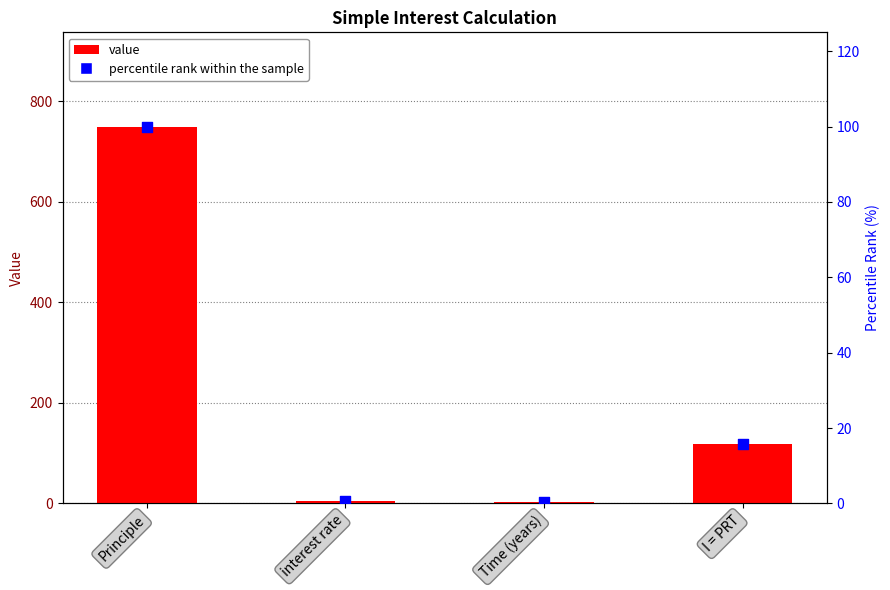

What are all the series names shown in the legend?

value, percentile rank within the sample